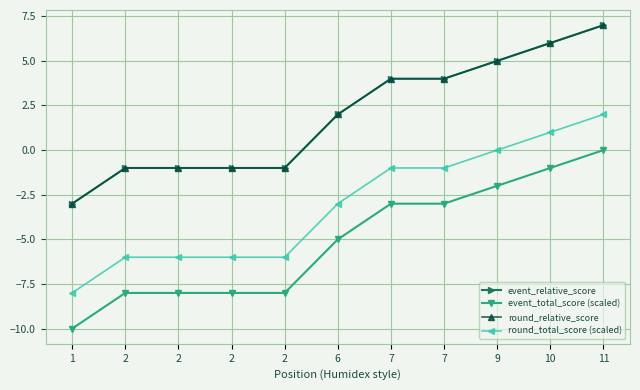

Is this an area chart (filled region under the line)?

No